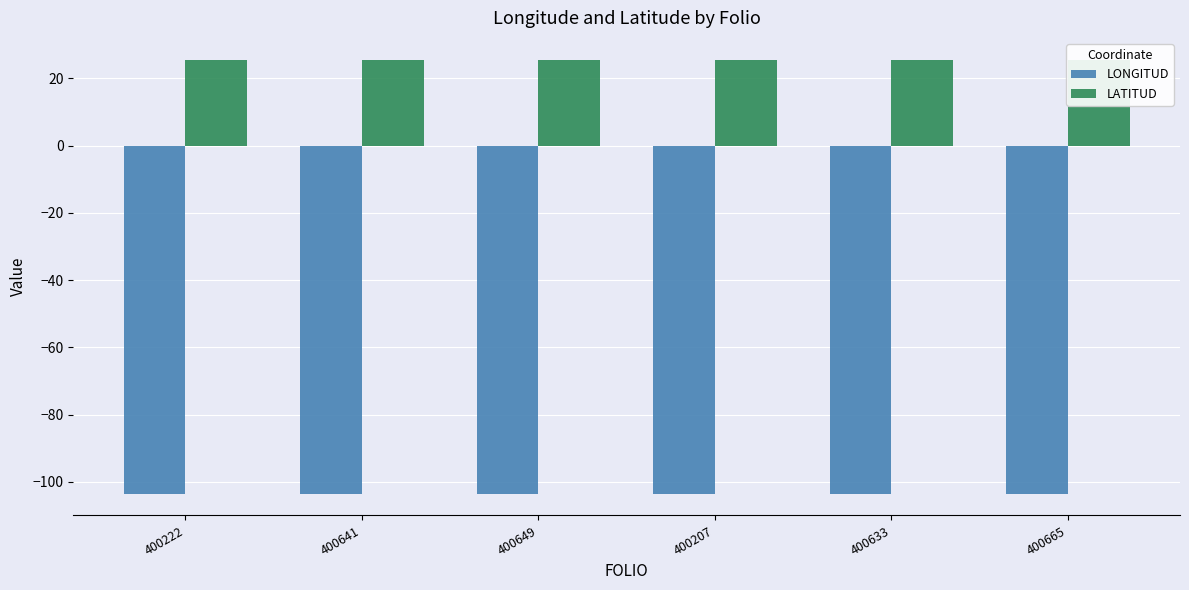

Is it true that LATITUD equals 25.6 at 400665?

True